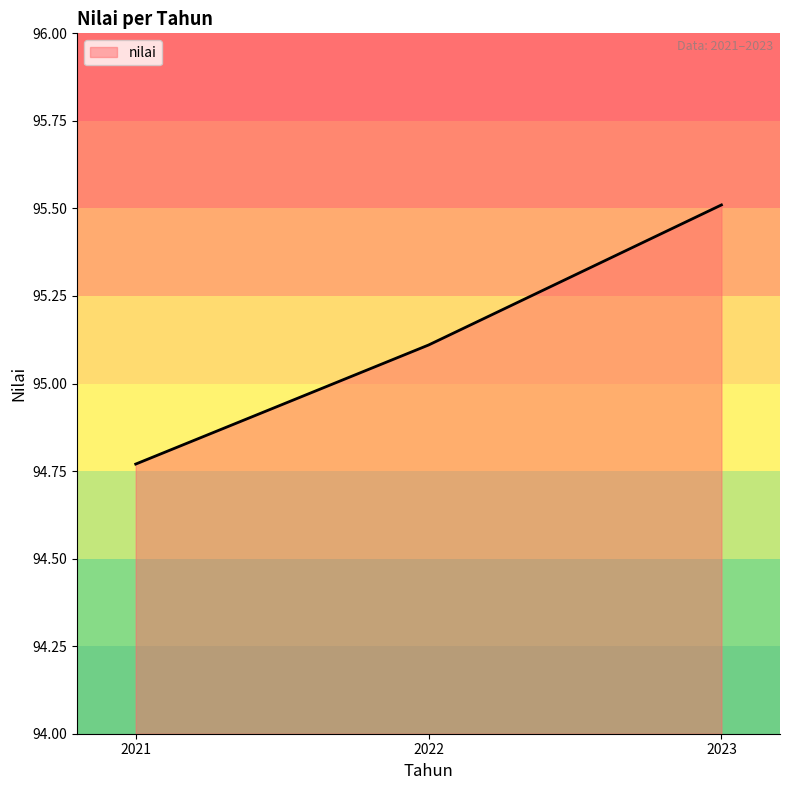

At which category does the chart reach its peak across all series?

2023